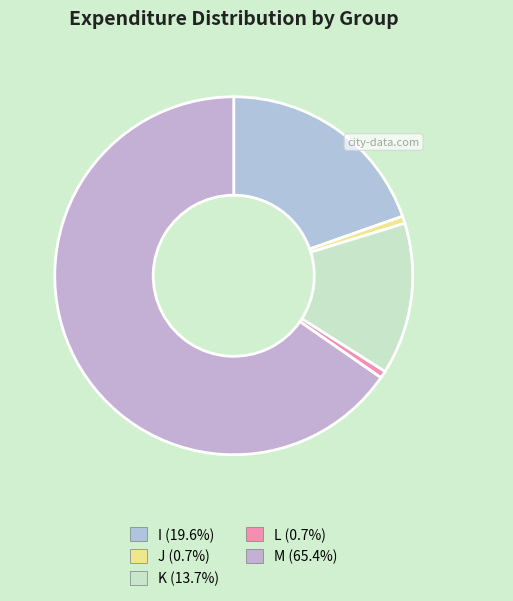

How many segments does this pie chart have?

5